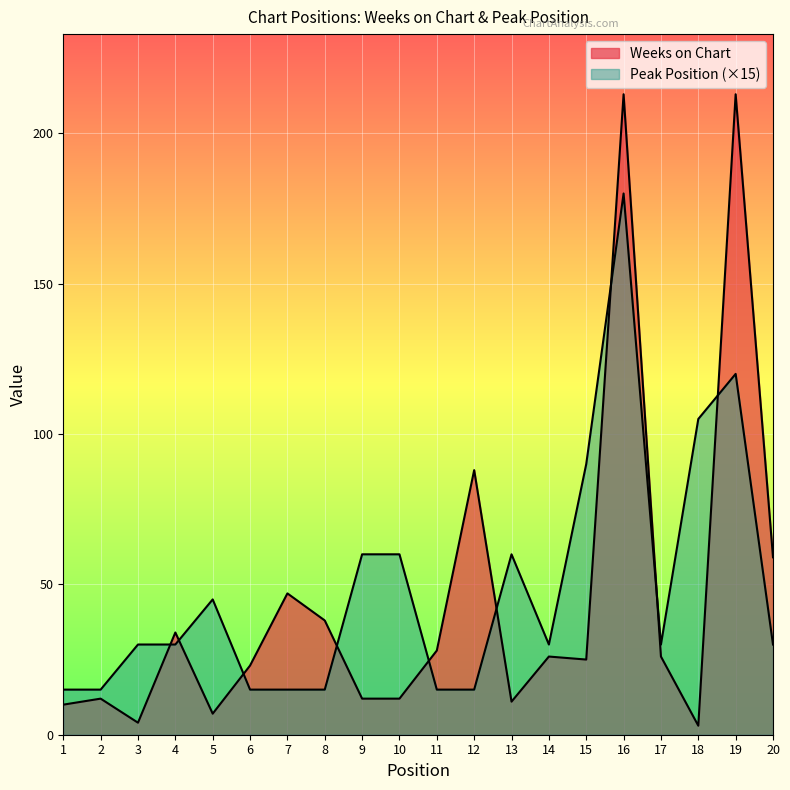

True or false: Peak Position has more than 0 interior local peaks.

True